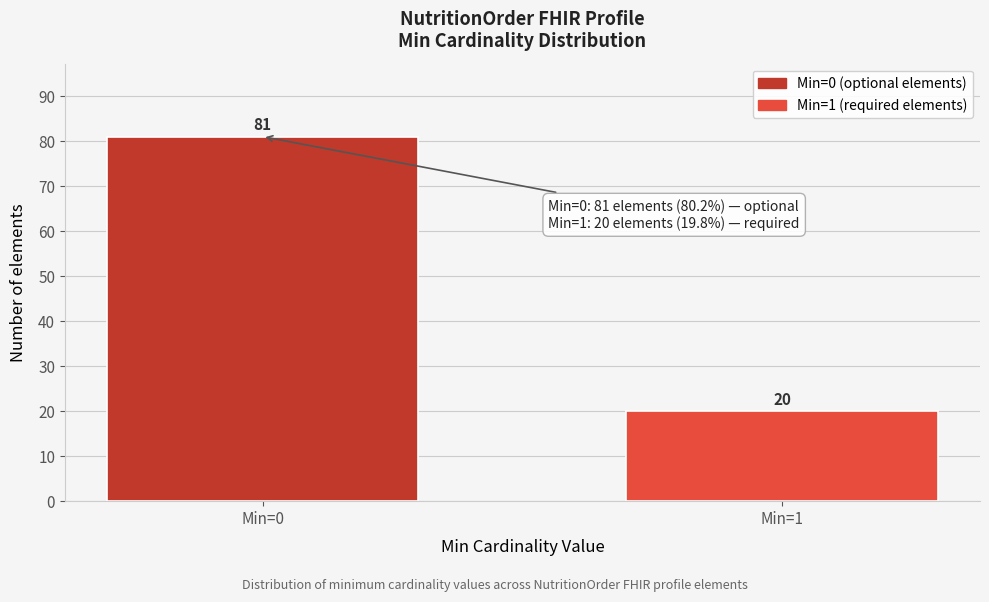

Reading left to right, extract all data points from this chart.

Min=0=81	Min=1=20